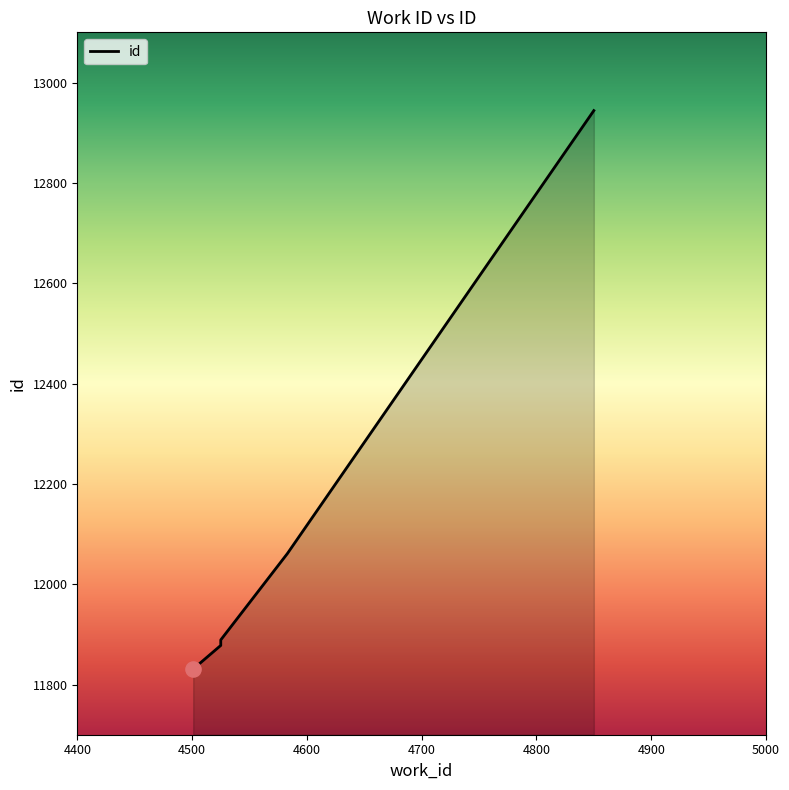

Between 4525 and 4501, which is larger?

4525